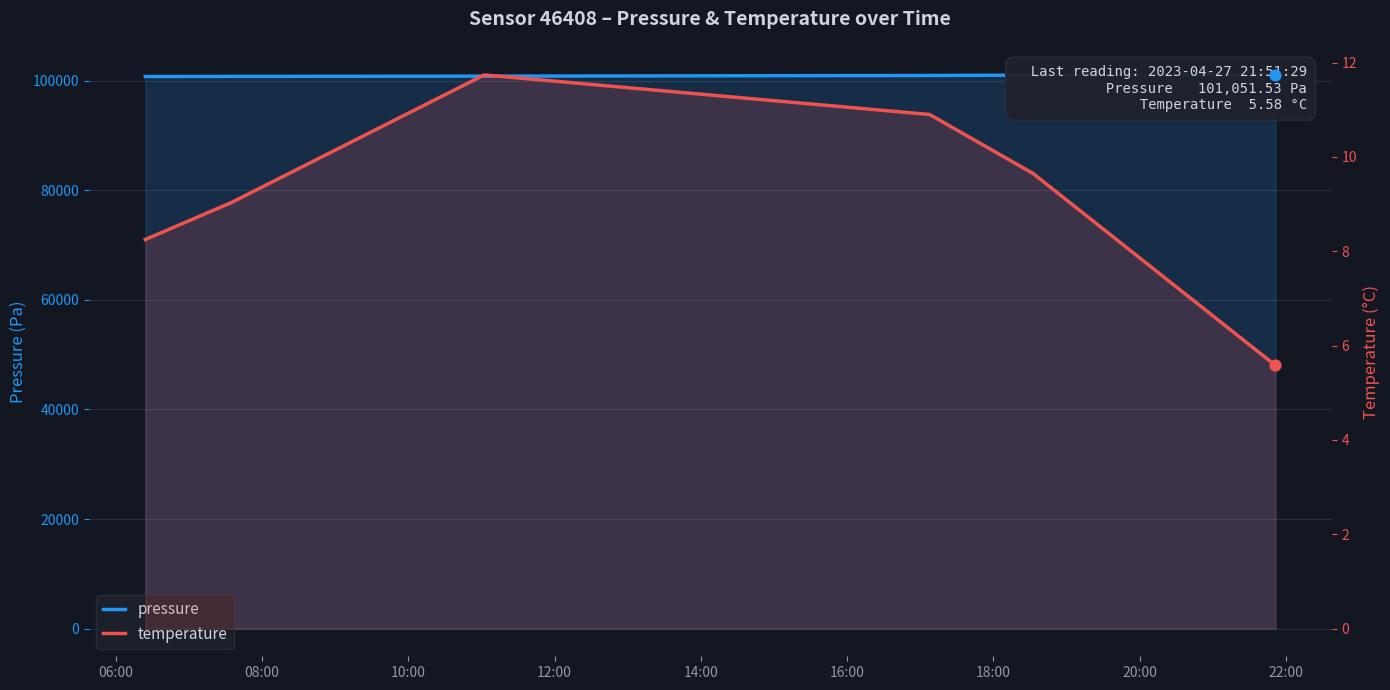

At how many categories does at least one series exceed 84961?

6